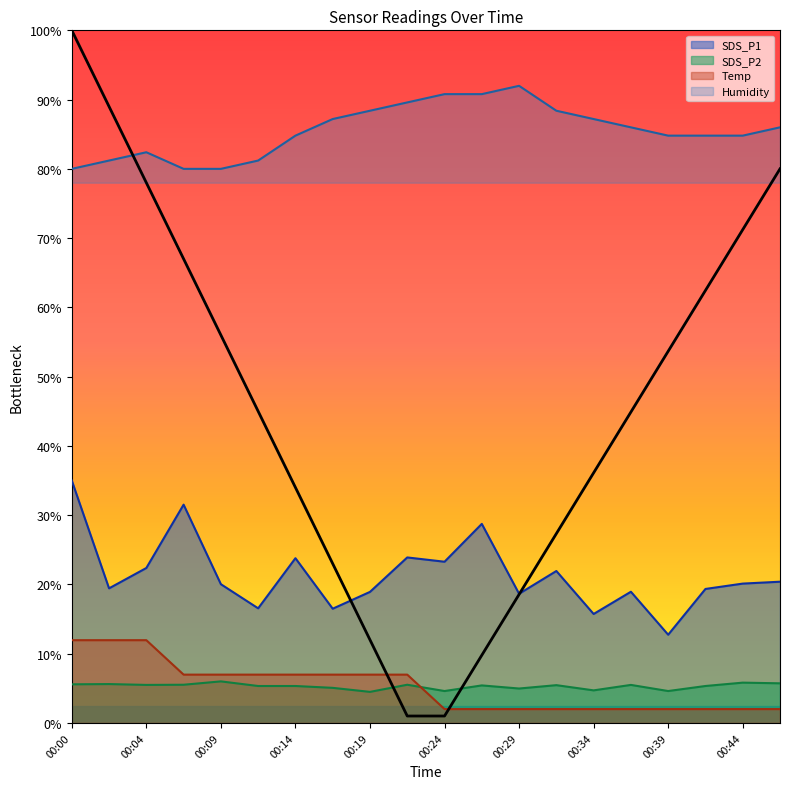

Between 00:00 and 00:29, which series saw the biggest shift?

SDS_P1